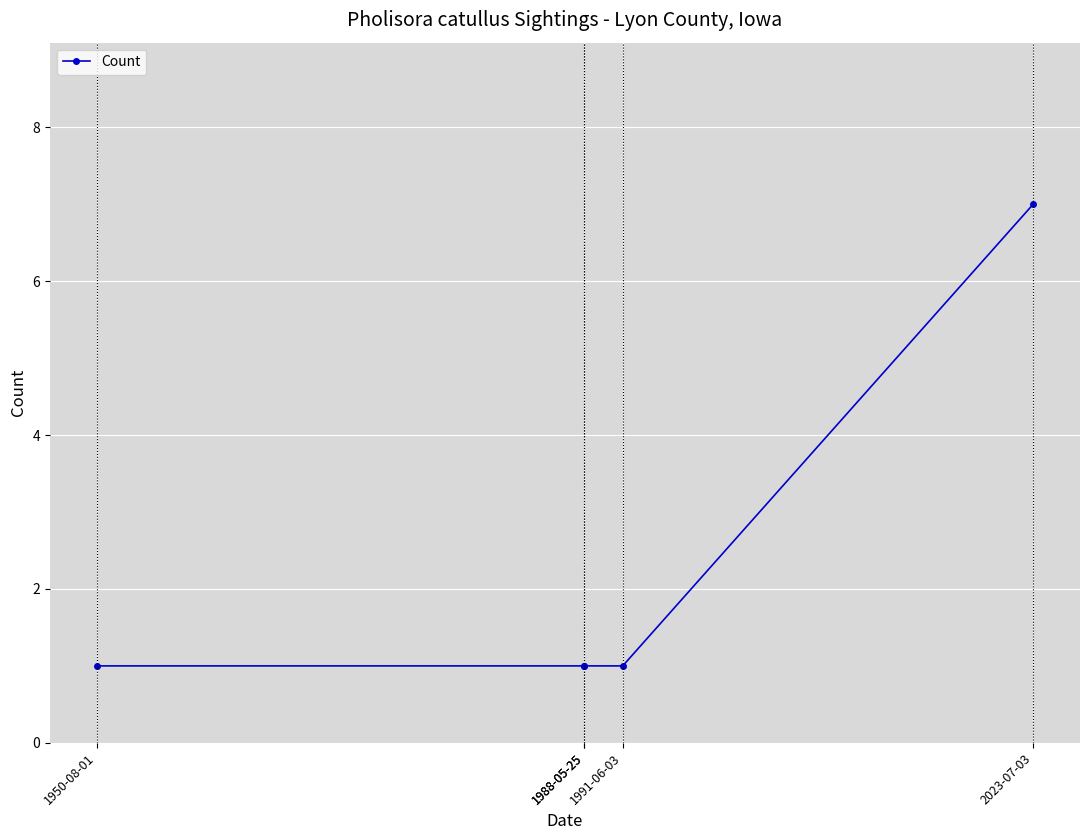

List the labels in order of value, largest first.

2023-07-03, 1950-08-01, 1988-05-25, 1988-05-25, 1991-06-03